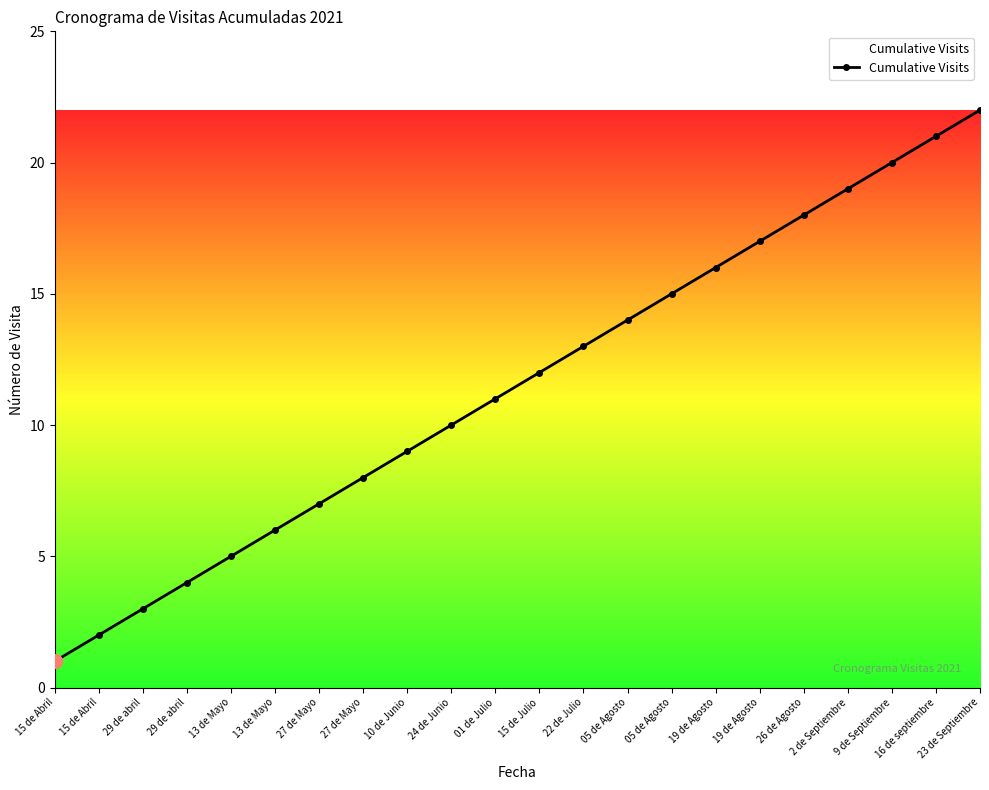

The chart shows a value of 1 at 13 de Mayo. True or false?

False